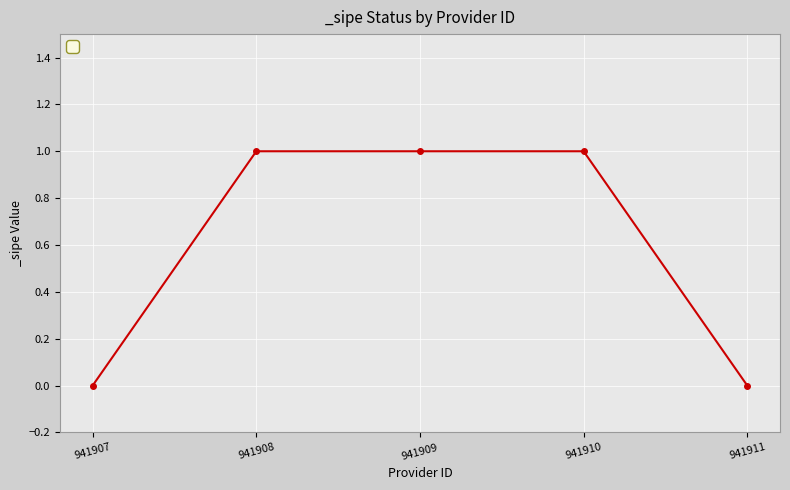

True or false: the data shows 1 at 941911.

False